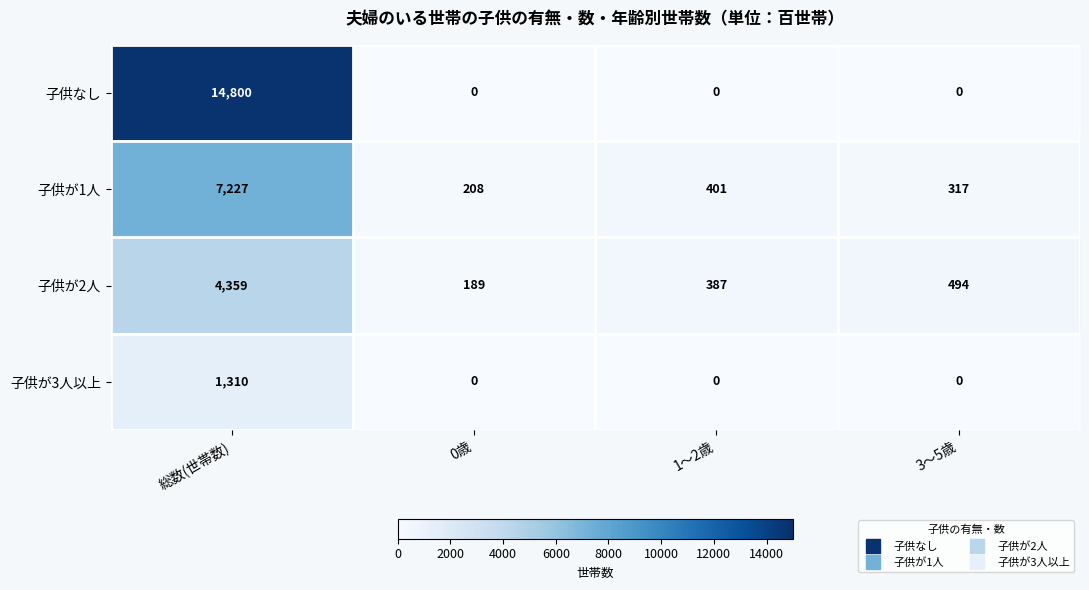

At how many categories does at least one series exceed 12667?

1